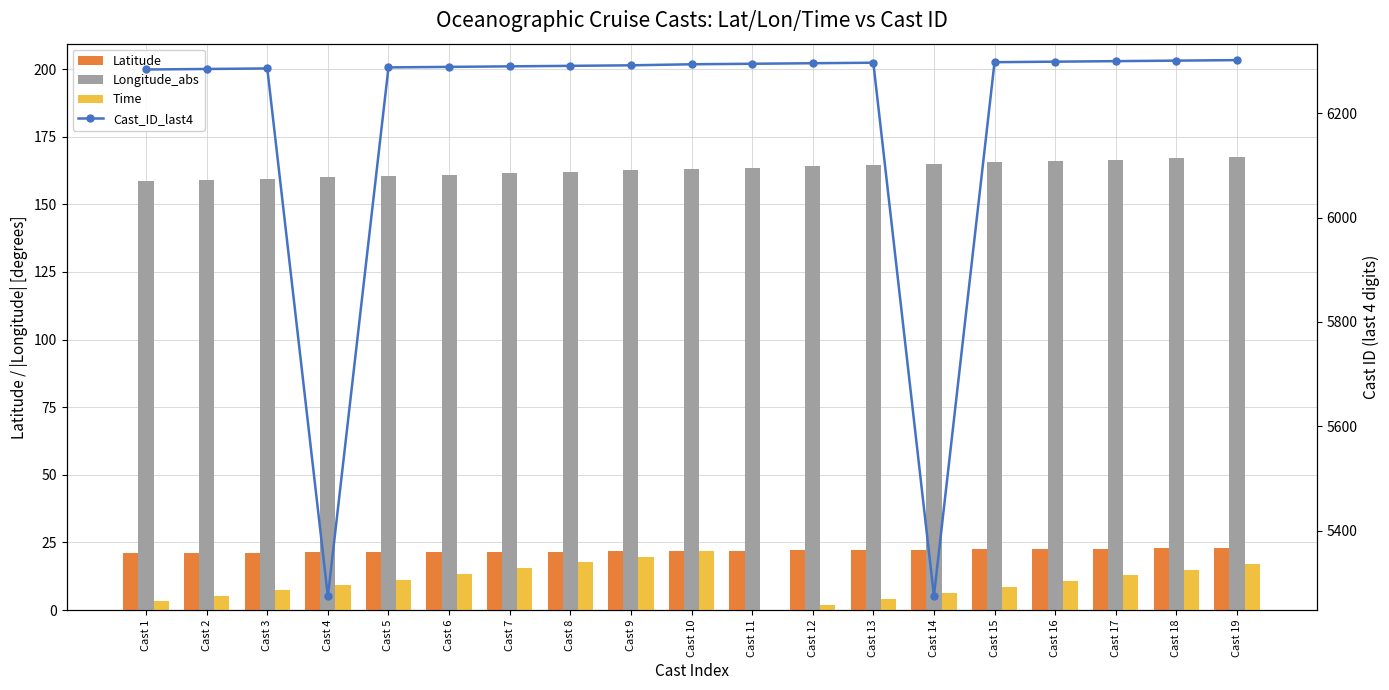

Rank the series at Cast 14 from highest to lowest value.

Cast_ID_last4, Longitude_abs, Latitude, Time